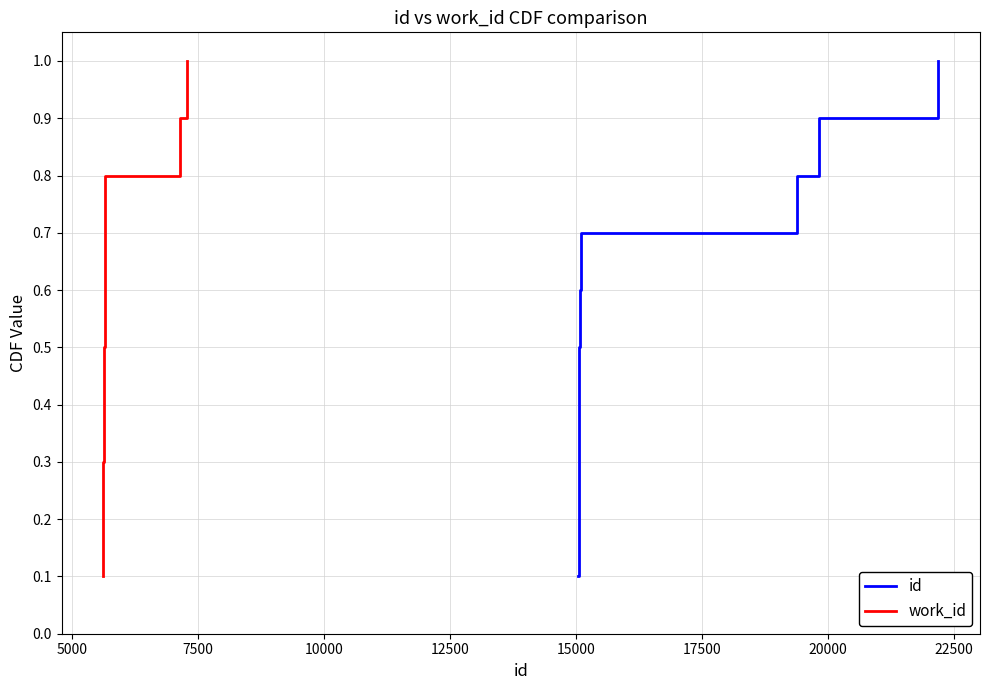

How many series are shown in this chart?

2